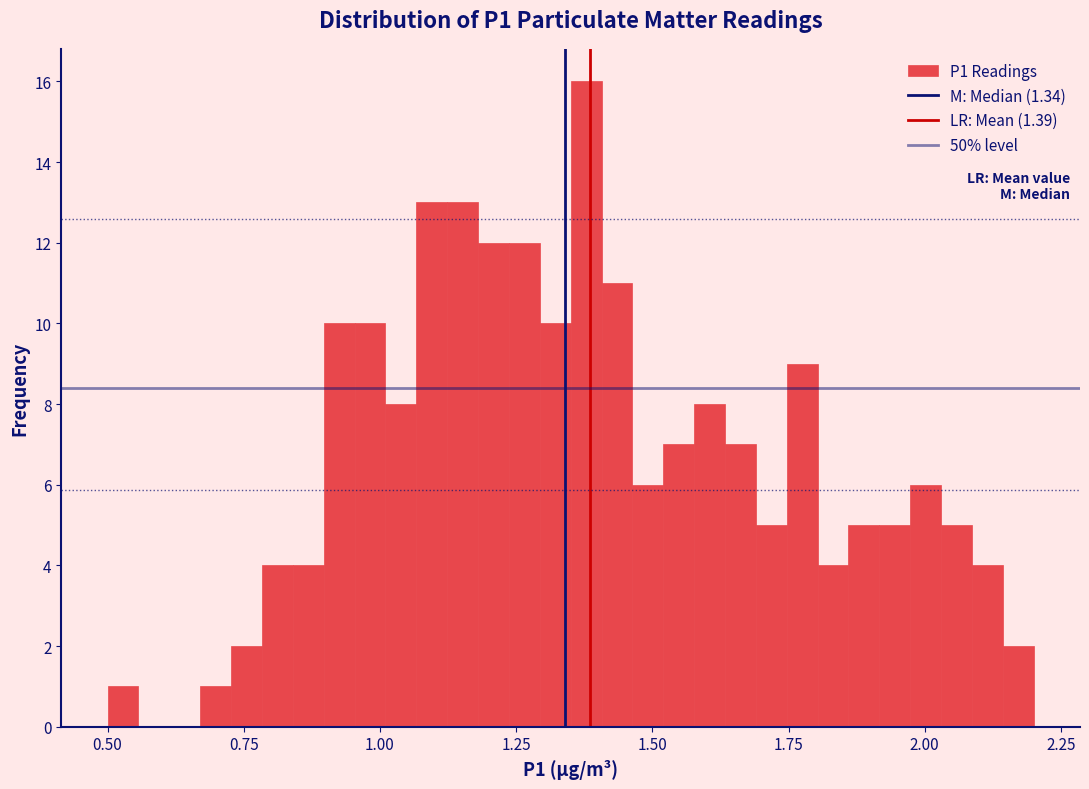

Read against the x-axis, roughly where is the centre of the tallest bar?

1.40